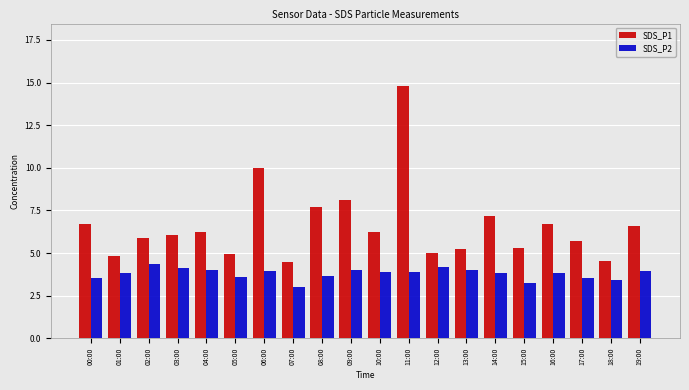

Is it true that SDS_P1 equals 8.6 at 10:00?

False